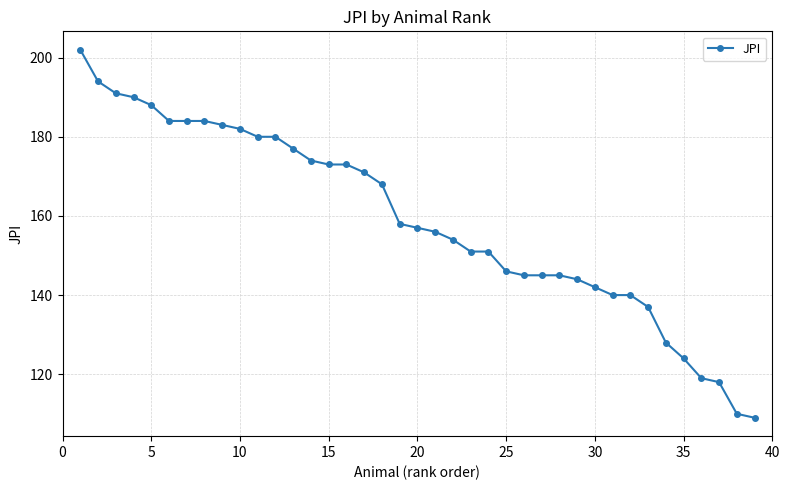

What is the average value?

159